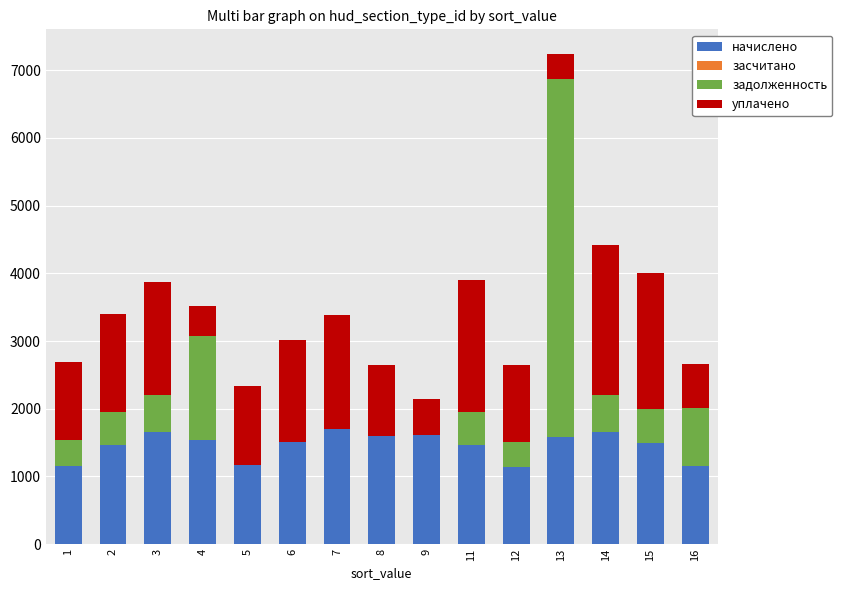

At which category is the sum across all series the highest?

13